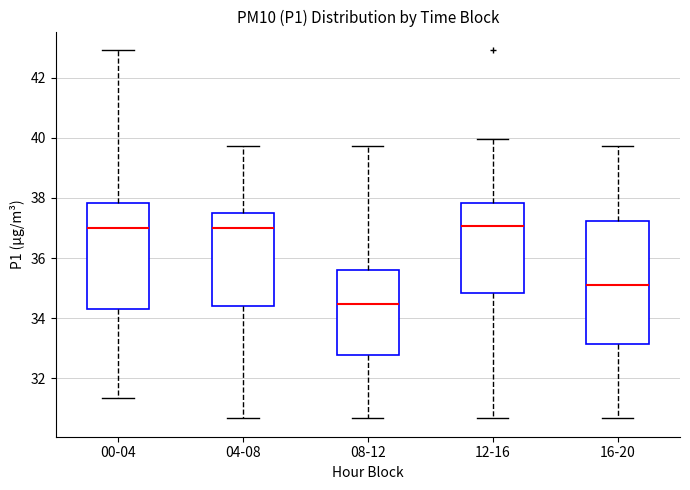

Reading left to right, read every box against the y-axis: the position of its median line, the range the box covers, and the ends of its whiskers. The values are not printed on the chart, so give them approximately, as read against the axis.

00-04: median 37.0, box 34.2 to 37.8, whiskers 31.4 to 43.0
04-08: median 37.0, box 34.4 to 37.4, whiskers 30.6 to 39.8
08-12: median 34.4, box 32.8 to 35.6, whiskers 30.6 to 39.8
12-16: median 37.0, box 34.8 to 37.8, whiskers 30.6 to 40.0
16-20: median 35.2, box 33.2 to 37.2, whiskers 30.6 to 39.8